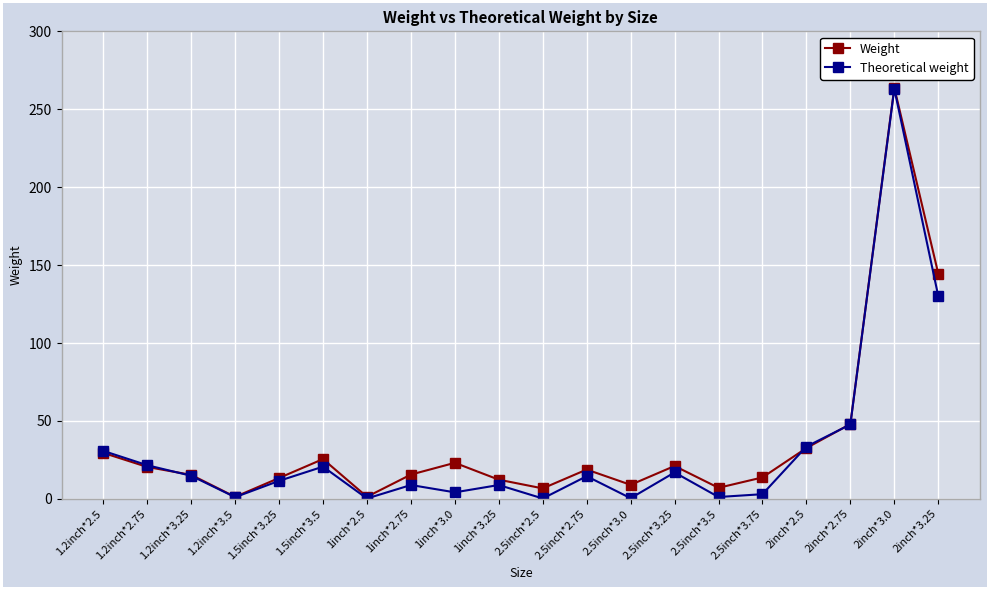

What is the label of the 15th point from the right?

1.5inch*3.5